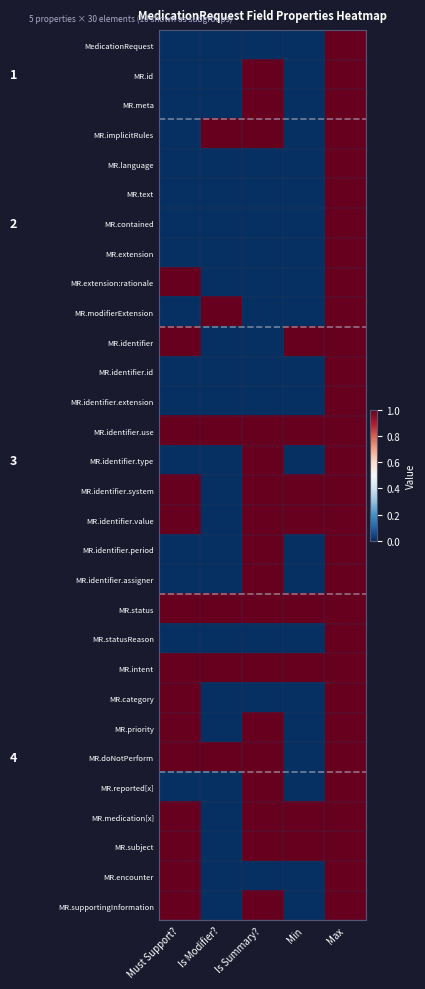

Rank the series by their maximum value, from lowest to highest.

MedicationRequest, MR.id, MR.meta, MR.implicitRules, MR.language, MR.text, MR.contained, MR.extension, MR.extension:rationale, MR.modifierExtension, MR.identifier, MR.identifier.id, MR.identifier.extension, MR.identifier.use, MR.identifier.type, MR.identifier.system, MR.identifier.value, MR.identifier.period, MR.identifier.assigner, MR.status, MR.statusReason, MR.intent, MR.category, MR.priority, MR.doNotPerform, MR.reported[x], MR.medication[x], MR.subject, MR.encounter, MR.supportingInformation